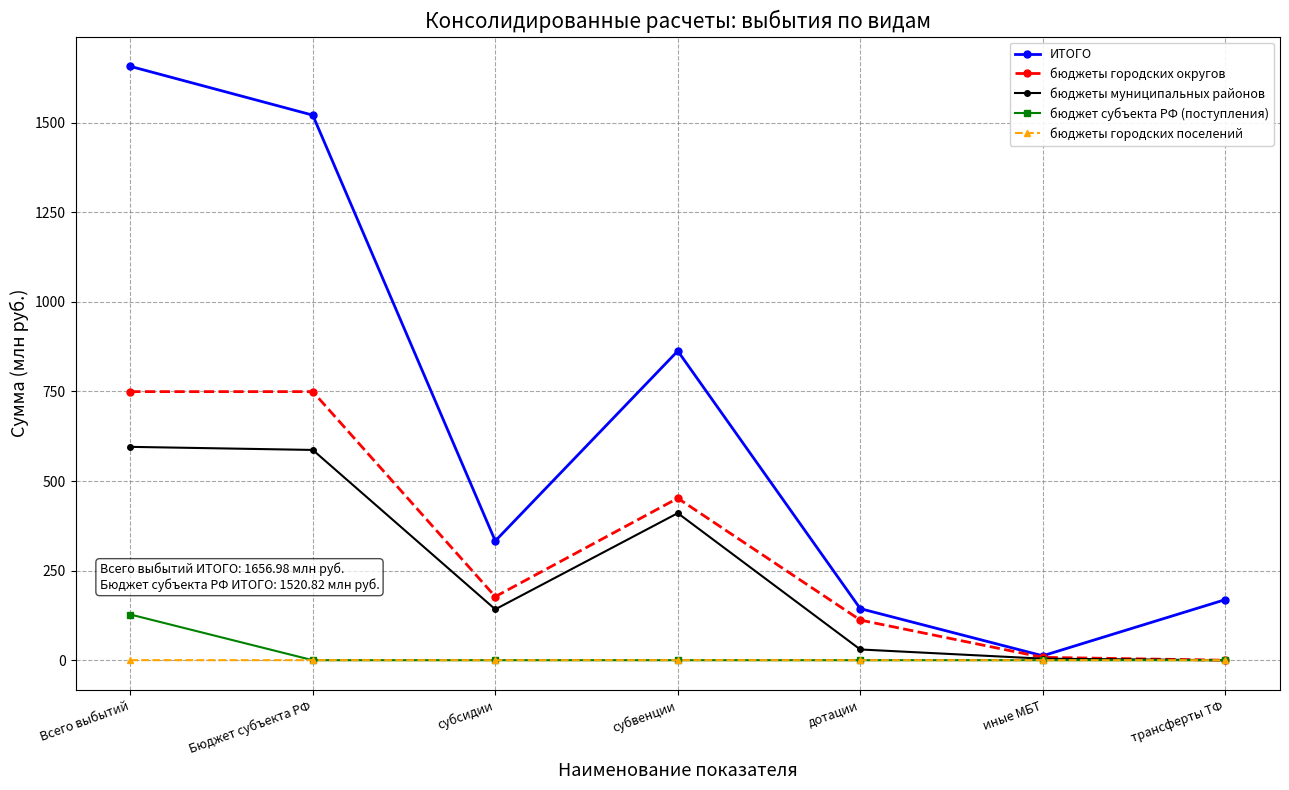

How many бюджеты городских поселений values are between 0 and 1?

7